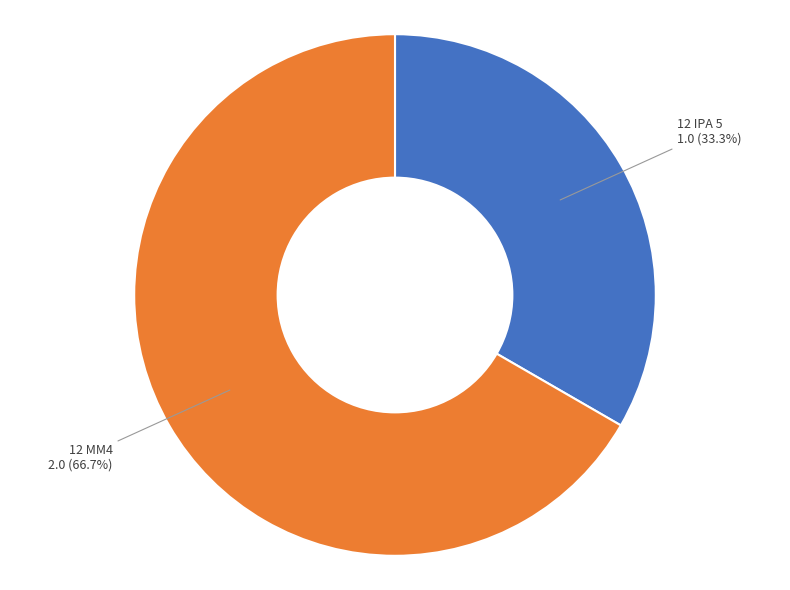

Approximately how many times larger is the value at 12 MM4 compared to 12 IPA 5?

2.0